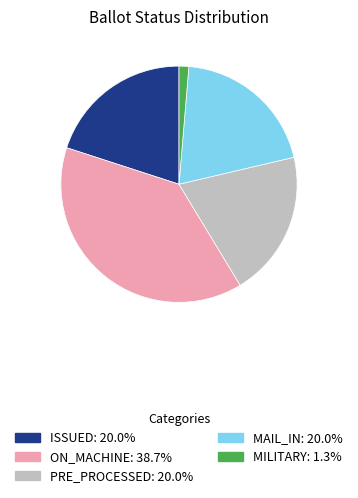

Does any single category account for the majority?

No